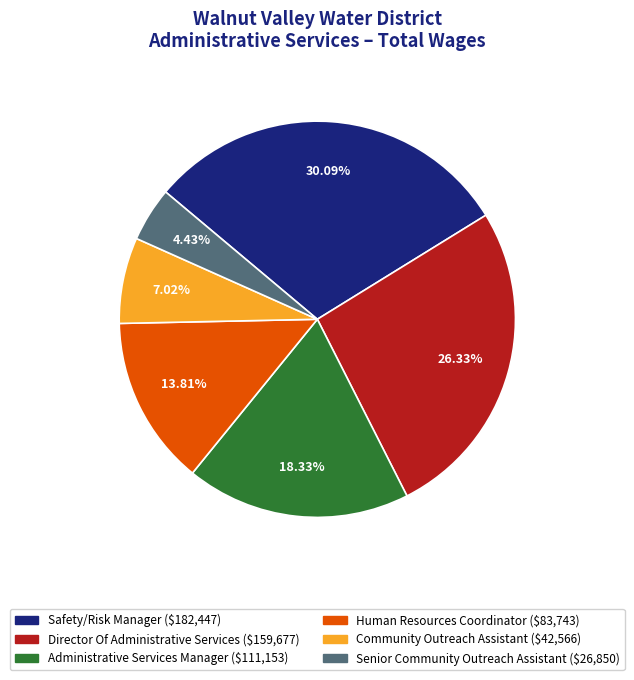

How many segments does this pie chart have?

6